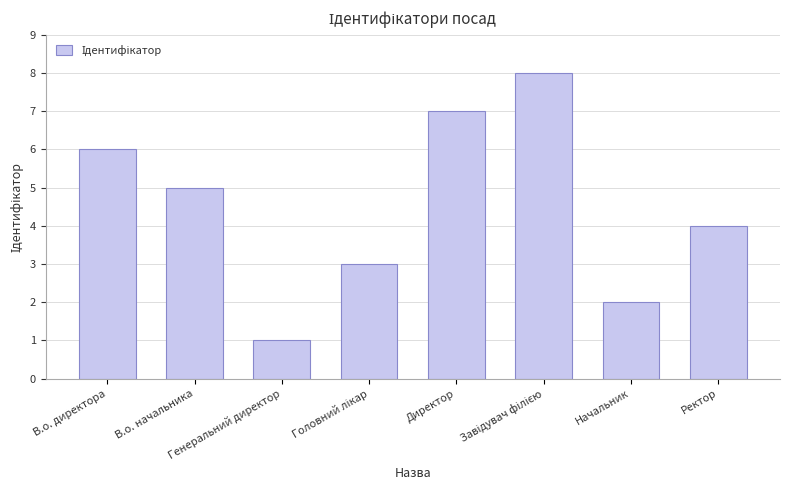

What position from the right is В.о. начальника?

7